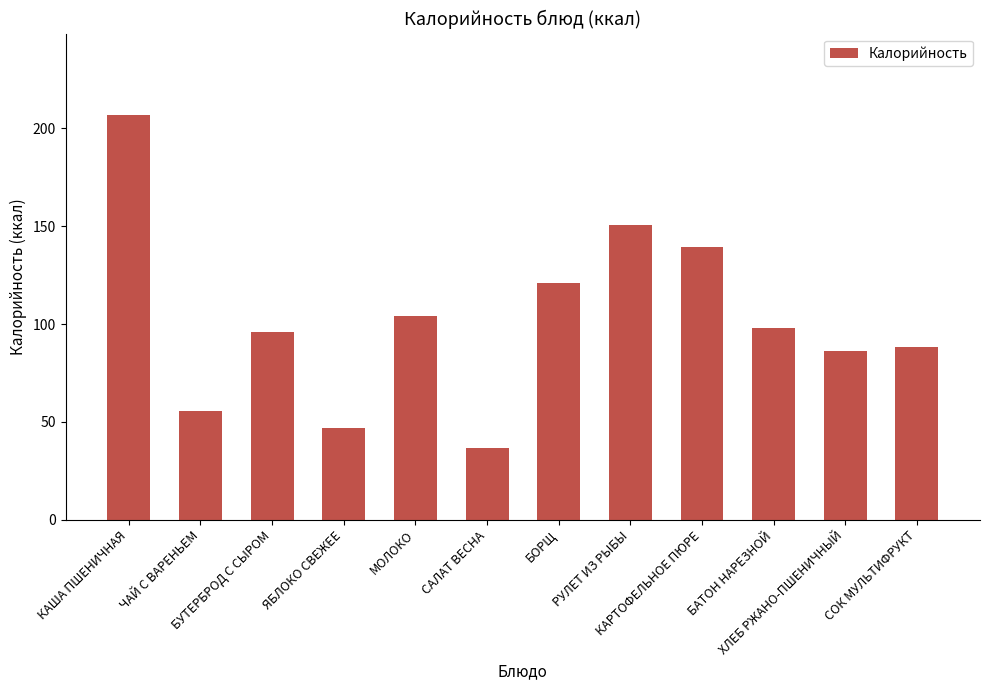

What is the average value?

102.4